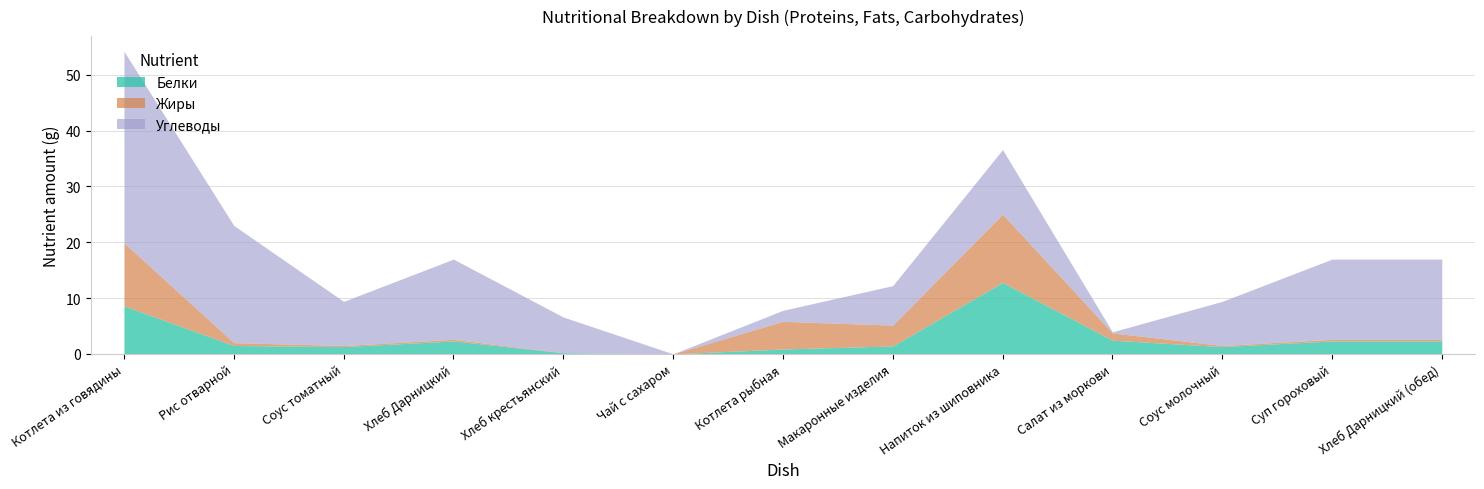

The value of Углеводы at Рис отварной is 12.5. True or false?

False